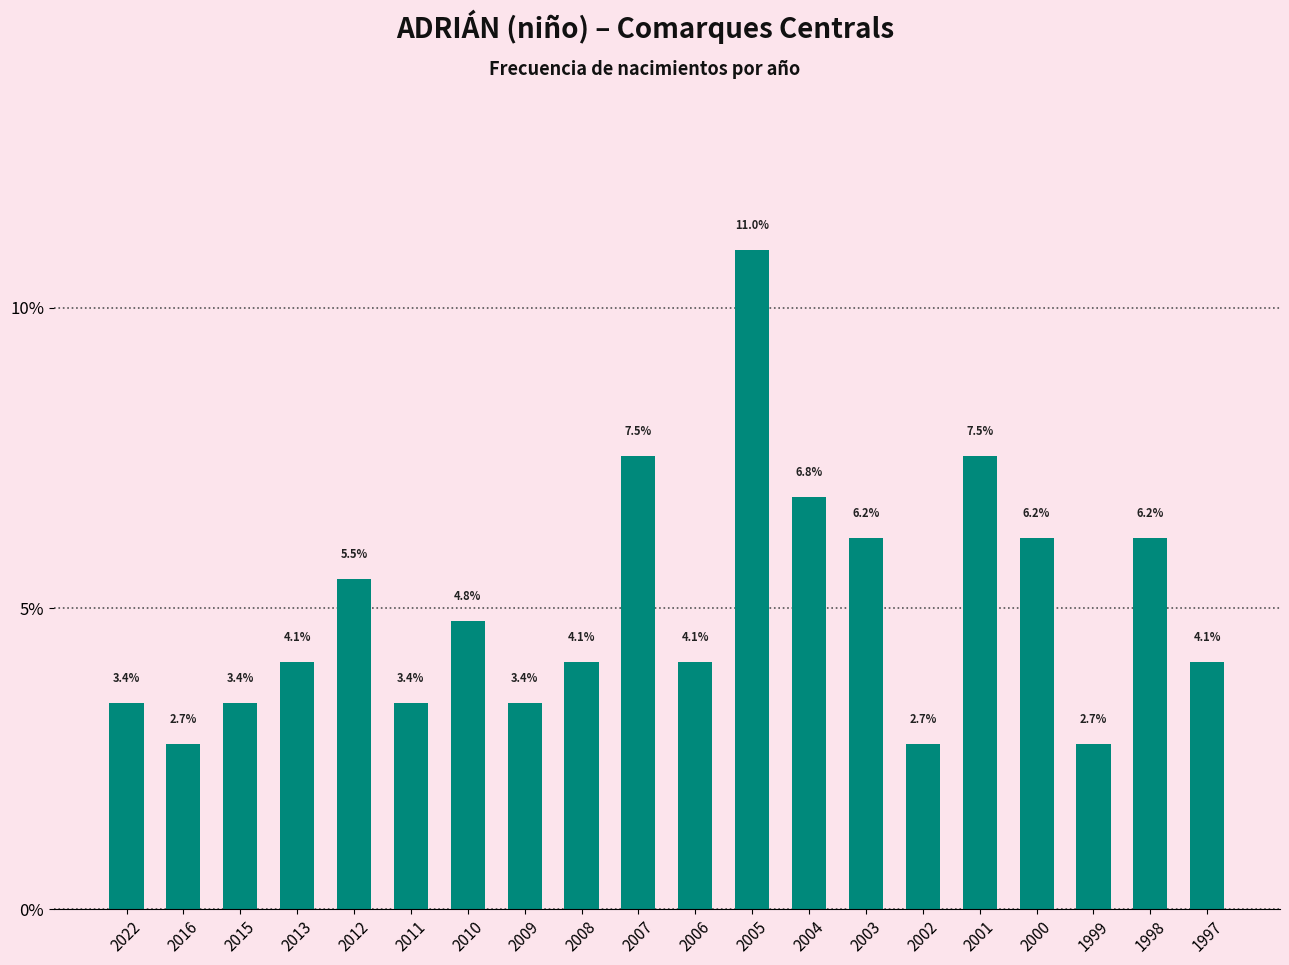

Are the bars grouped side by side (vs. stacked)?

No